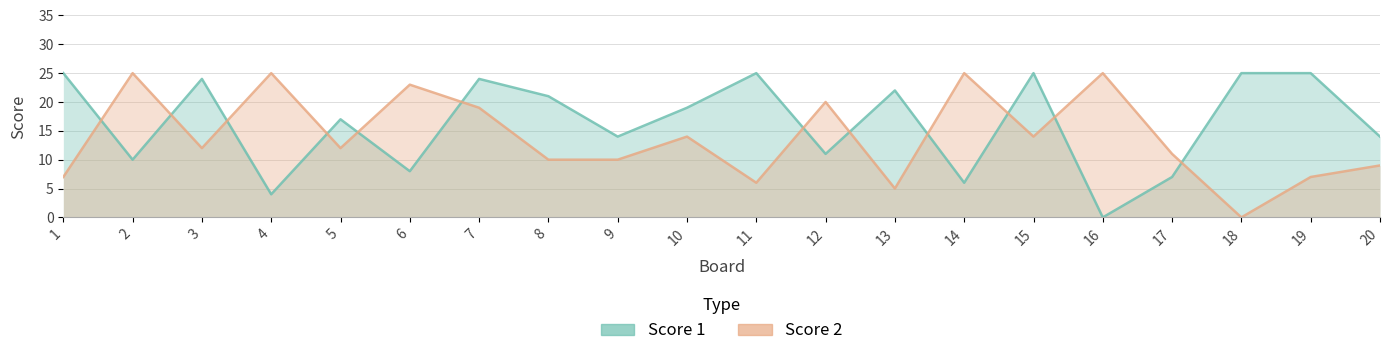

What is the sum of all Score 1 values?

326